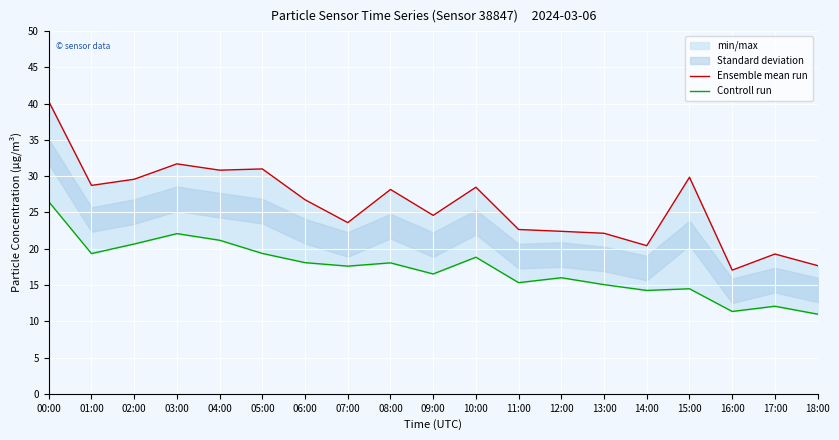

Reading right to left, transcribe all the data shown in this chart.

Ensemble mean run: 18:00=17.7	17:00=19.3	16:00=17.1	15:00=29.9	14:00=20.4	13:00=22.1	12:00=22.4	11:00=22.6	10:00=28.5	09:00=24.6	08:00=28.2	07:00=23.6	06:00=26.8	05:00=31.0	04:00=30.8	03:00=31.7	02:00=29.6	01:00=28.7	00:00=40.3
Controll run: 18:00=11.0	17:00=12.1	16:00=11.3	15:00=14.5	14:00=14.2	13:00=15.1	12:00=16.0	11:00=15.3	10:00=18.8	09:00=16.5	08:00=18.1	07:00=17.6	06:00=18.1	05:00=19.4	04:00=21.2	03:00=22.1	02:00=20.6	01:00=19.3	00:00=26.5